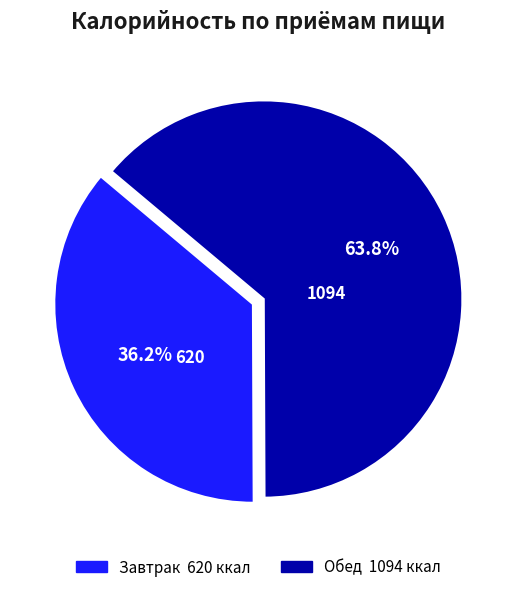

Approximately how many times larger is the value at Обед compared to Завтрак?

1.8